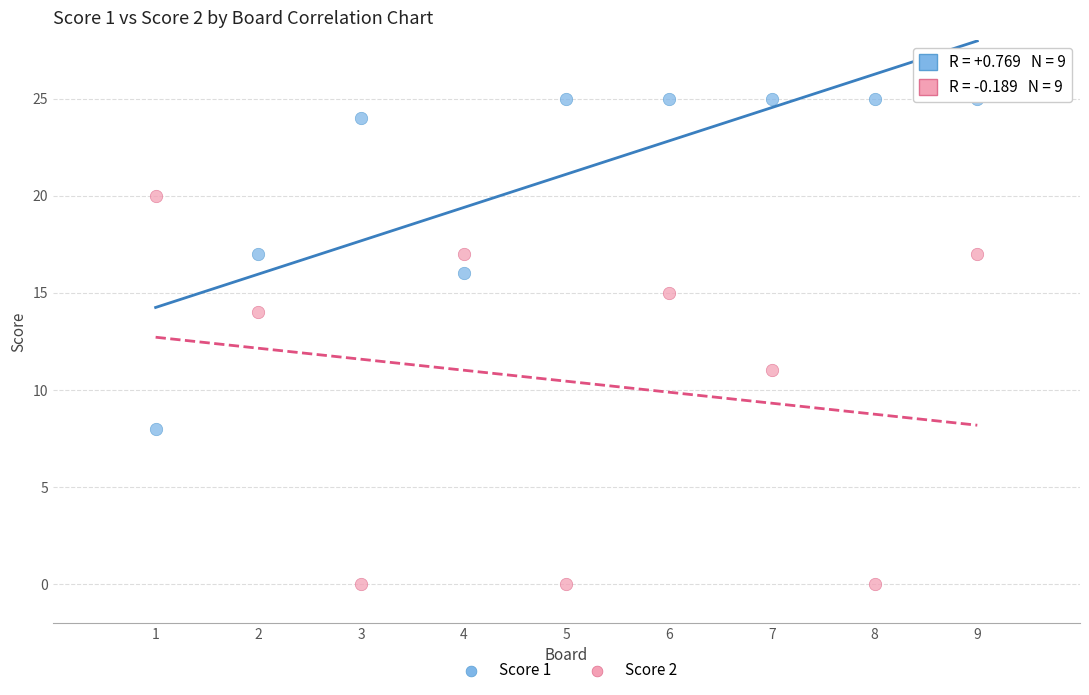

What are all the series names shown in the legend?

Score 1, Score 2